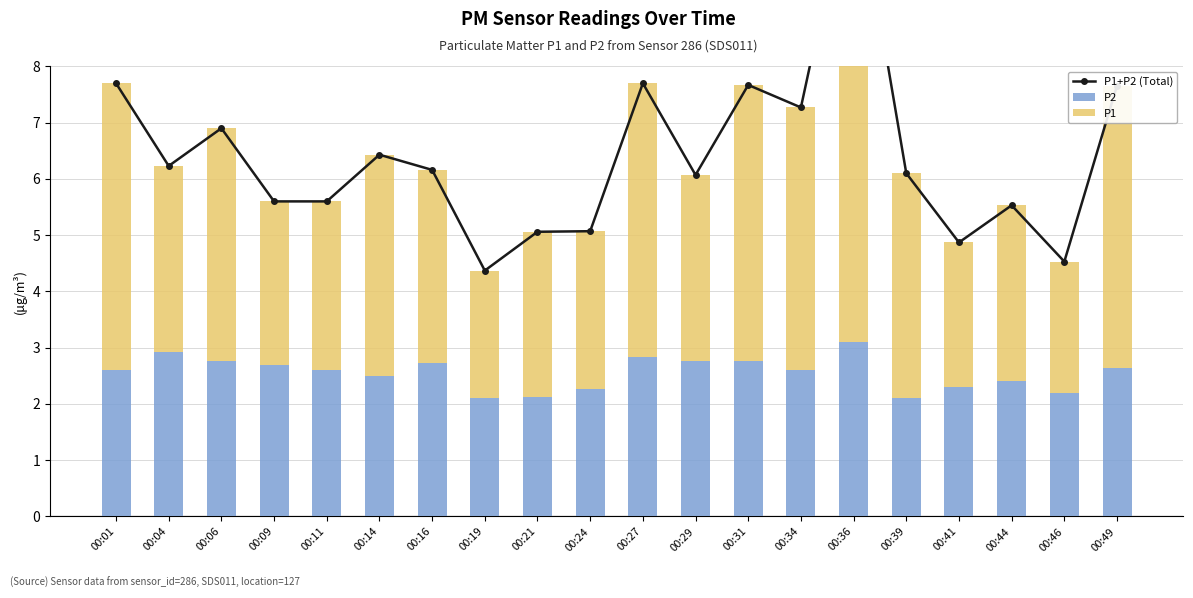

Reading left to right, list all the values displayed in this chart.

P1+P2 (Total): 7.7	6.2	6.9	5.6	5.6	6.4	6.2	4.4	5.1	5.1	7.7	6.1	7.7	7.3	11.6	6.1	4.9	5.5	4.5	7.7
P2: 2.6	2.9	2.8	2.7	2.6	2.5	2.7	2.1	2.1	2.3	2.8	2.8	2.8	2.6	3.1	2.1	2.3	2.4	2.2	2.6
P1: 5.1	3.3	4.1	2.9	3.0	3.9	3.4	2.3	2.9	2.8	4.9	3.3	4.9	4.7	8.5	4.0	2.6	3.1	2.3	5.0